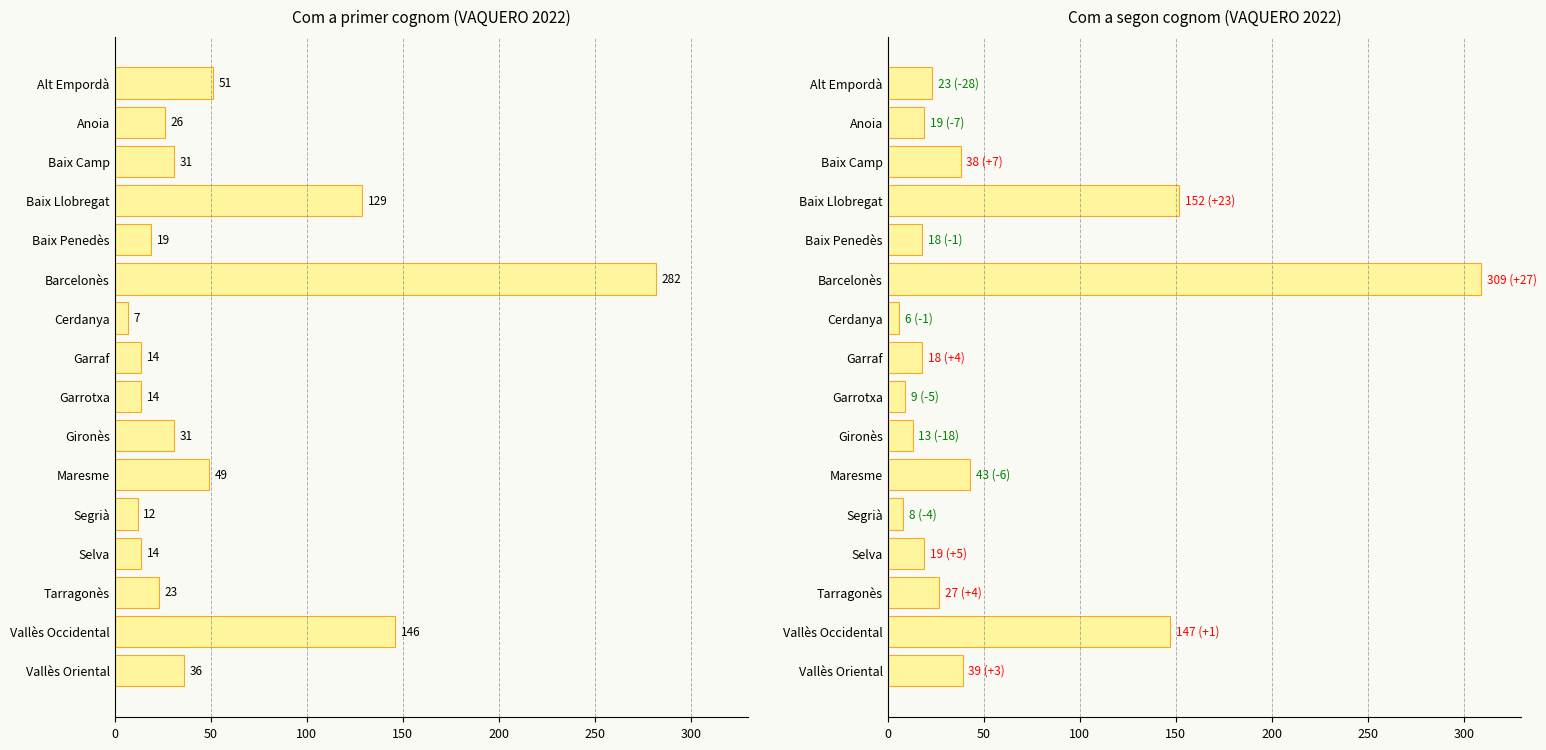

Is it true that Com a primer cognom equals 30 at Alt Empordà?

False